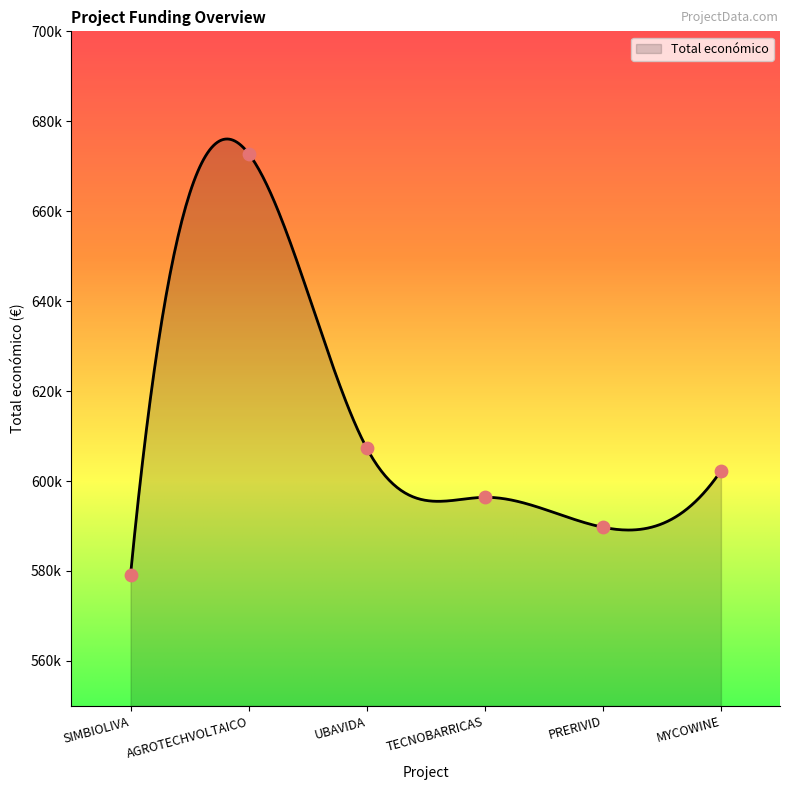

What is the change in value from UBAVIDA to MYCOWINE?

-5046.6